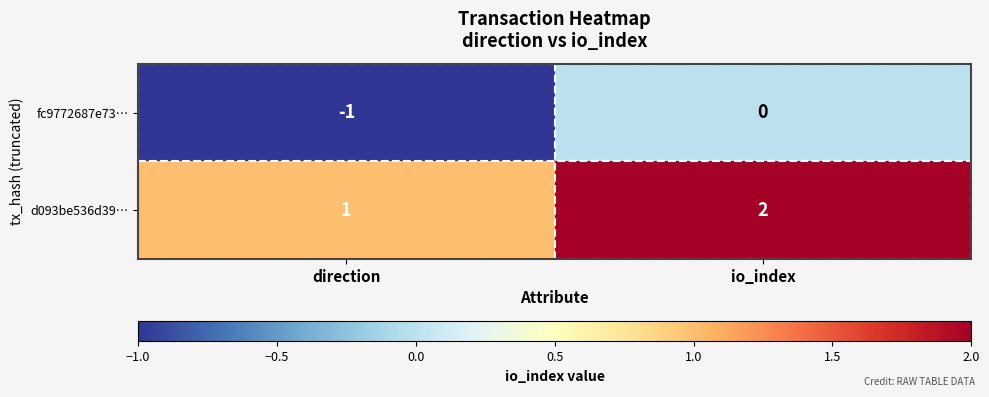

The fc9772687e73… series shows -1 at direction. True or false?

True